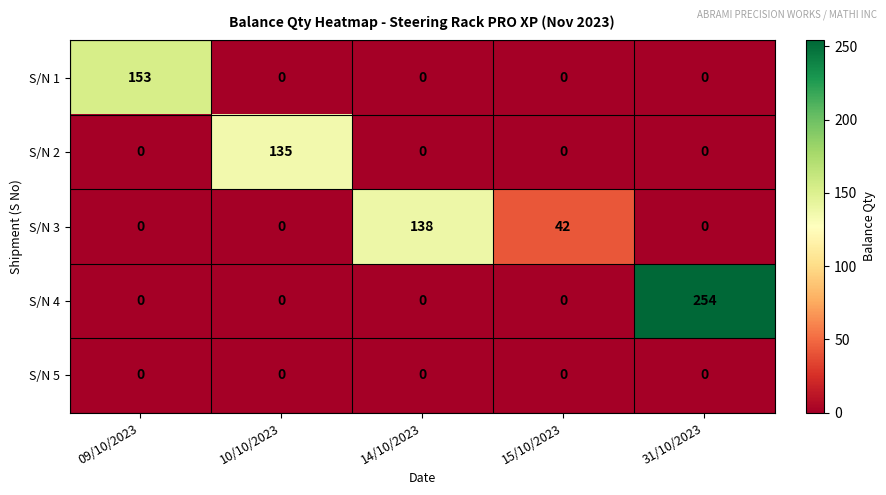

Rank the series by their maximum value, from highest to lowest.

S/N 4, S/N 1, S/N 3, S/N 2, S/N 5